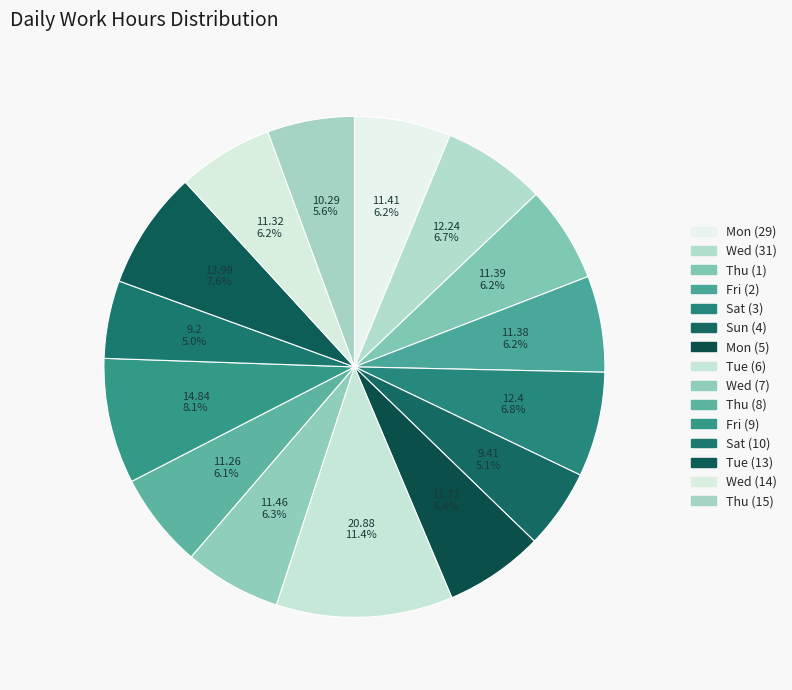

What is the change in value from Thu (1) to Sun (4)?

-2.0